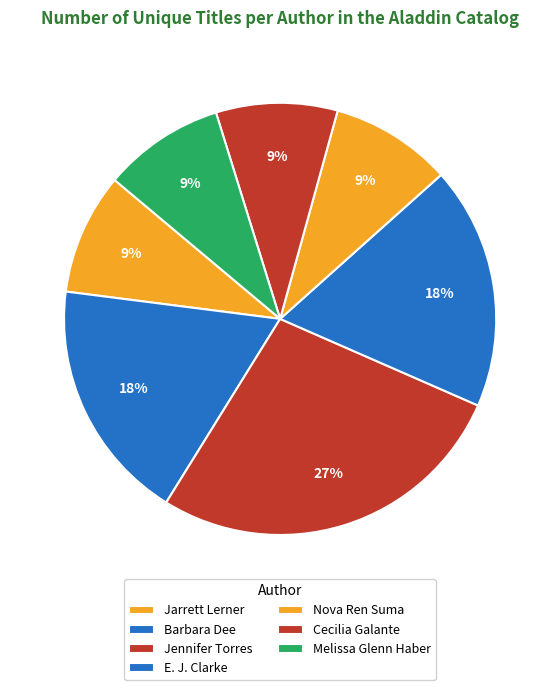

How many slices are in this pie chart?

7